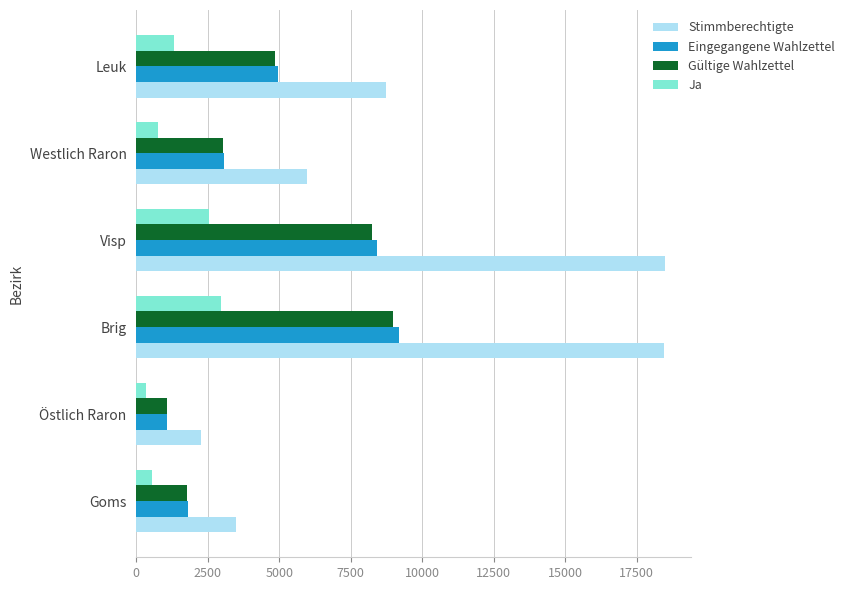

What are all the series names shown in the legend?

Stimmberechtigte, Eingegangene Wahlzettel, Gültige Wahlzettel, Ja